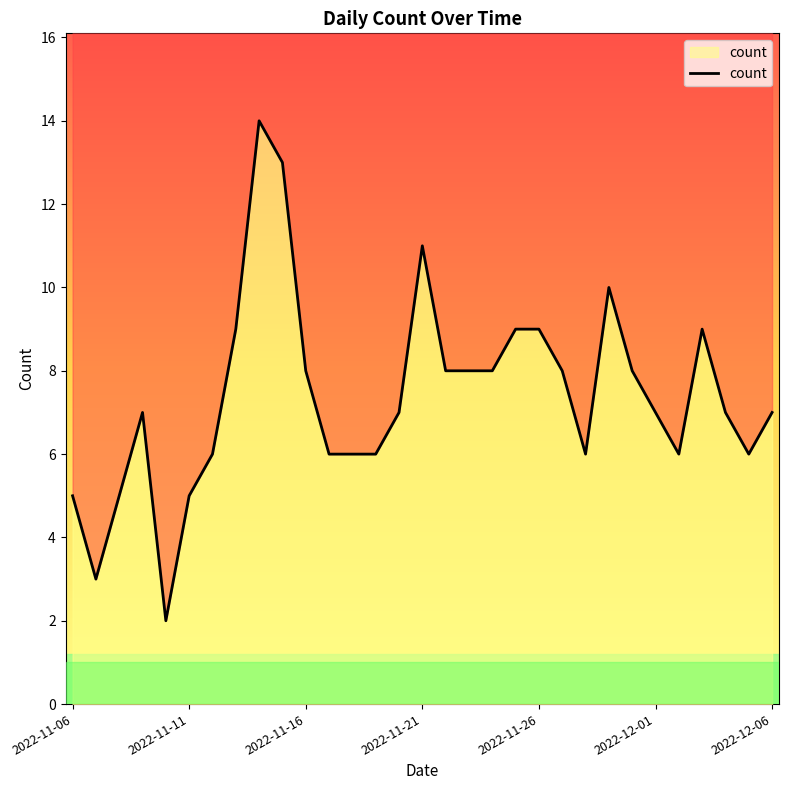

What is the difference between the values at 28 and 17?

1